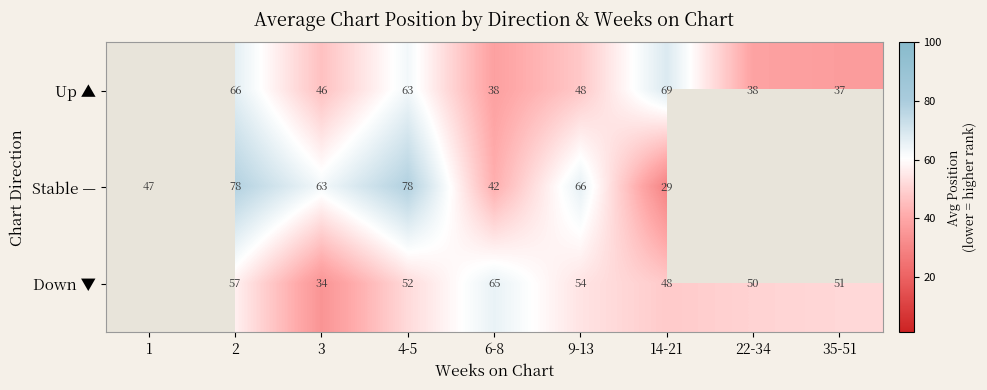

The Up ▲ series shows 7.7 at 35-51. True or false?

False